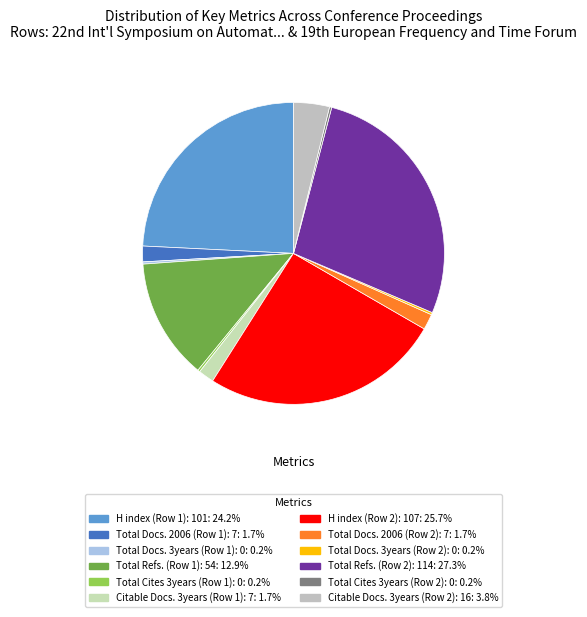

Rank the categories by value from lowest to highest.

Total Docs. 3years (Row 1): 0, Total Cites 3years (Row 1): 0, Total Docs. 3years (Row 2): 0, Total Cites 3years (Row 2): 0, Total Docs. 2006 (Row 1): 7, Citable Docs. 3years (Row 1): 7, Total Docs. 2006 (Row 2): 7, Citable Docs. 3years (Row 2): 16, Total Refs. (Row 1): 54, H index (Row 1): 101, H index (Row 2): 107, Total Refs. (Row 2): 114